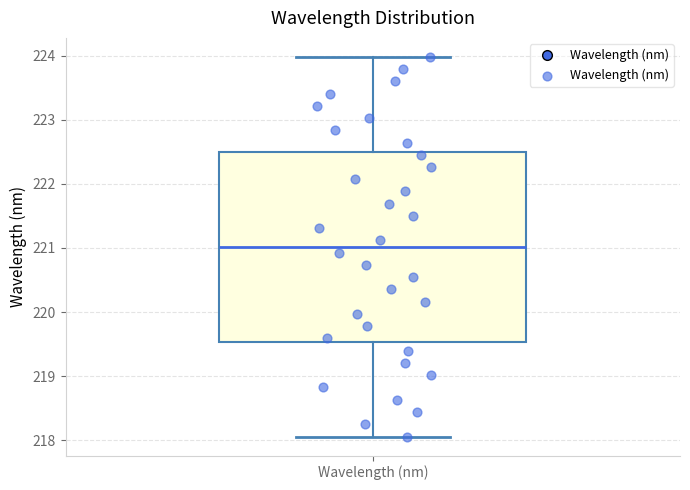

Where does the median line of the box for Wavelength (nm) sit on the y-axis? The values are not printed on the chart, so give them approximately, as read against the axis.

221.0